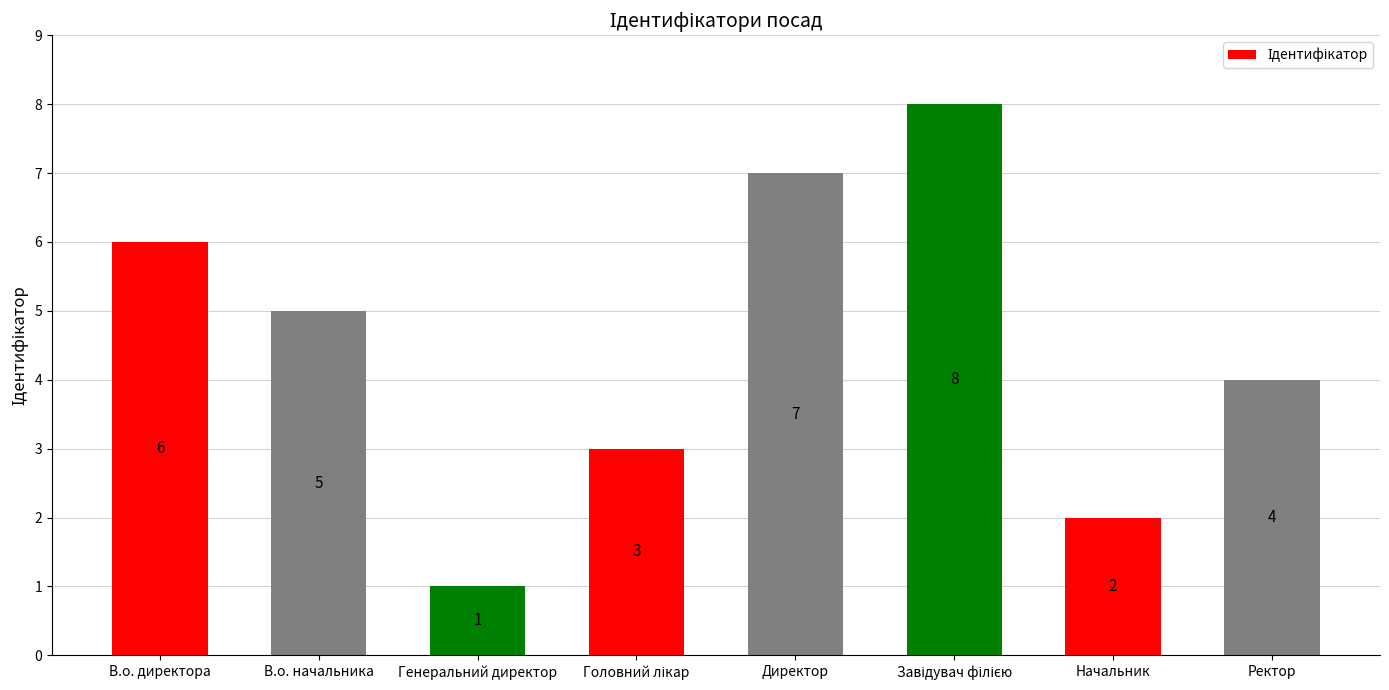

Does the chart contain stacked bars?

No